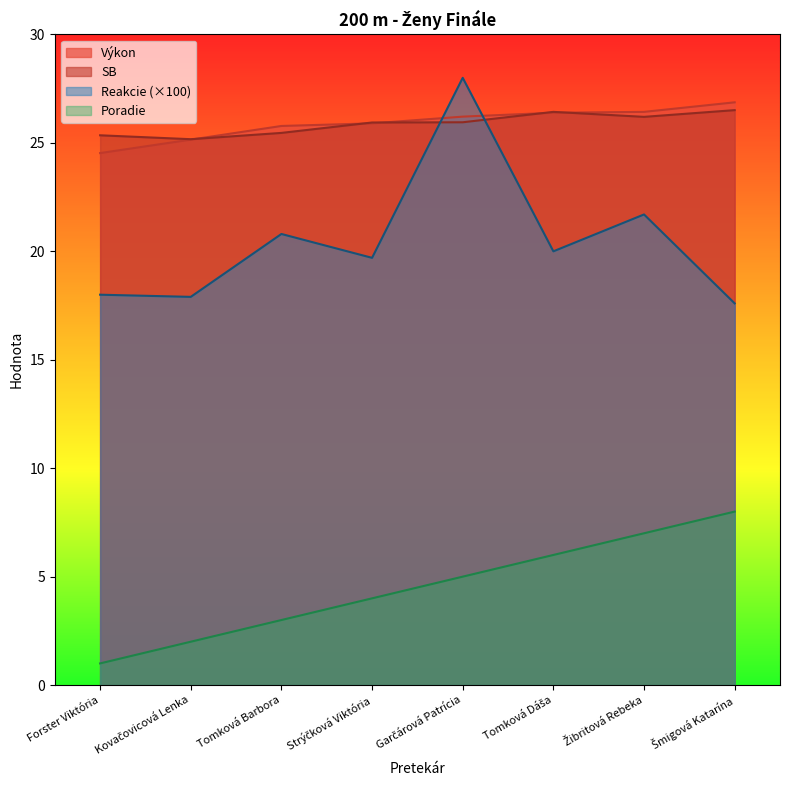

How many lines are shown in the chart?

4